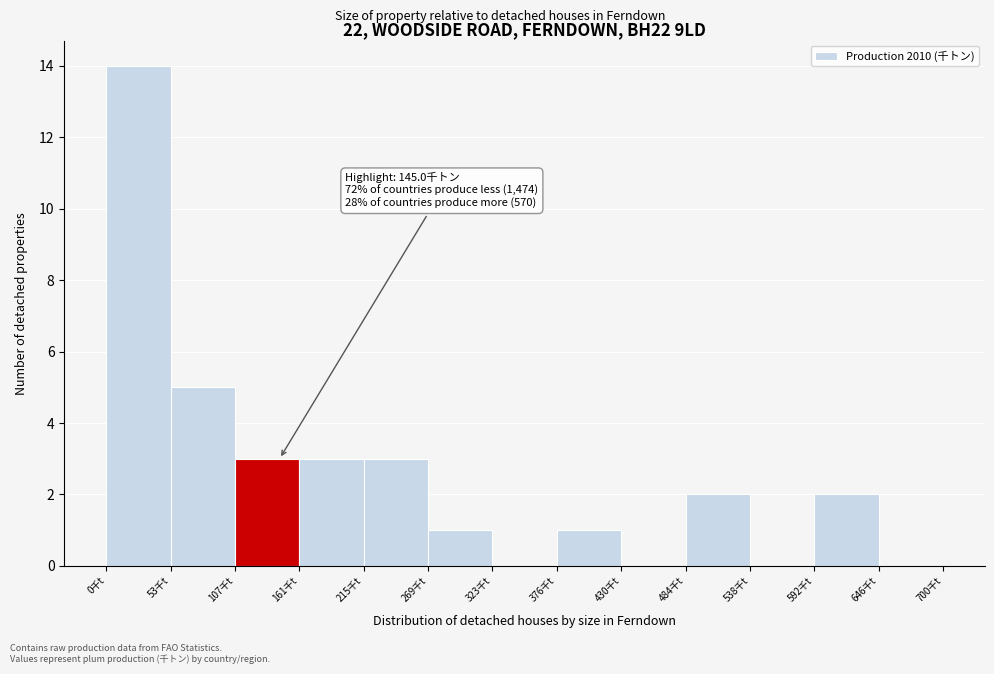

Which range on the x-axis has the tallest bar?

0 to 50